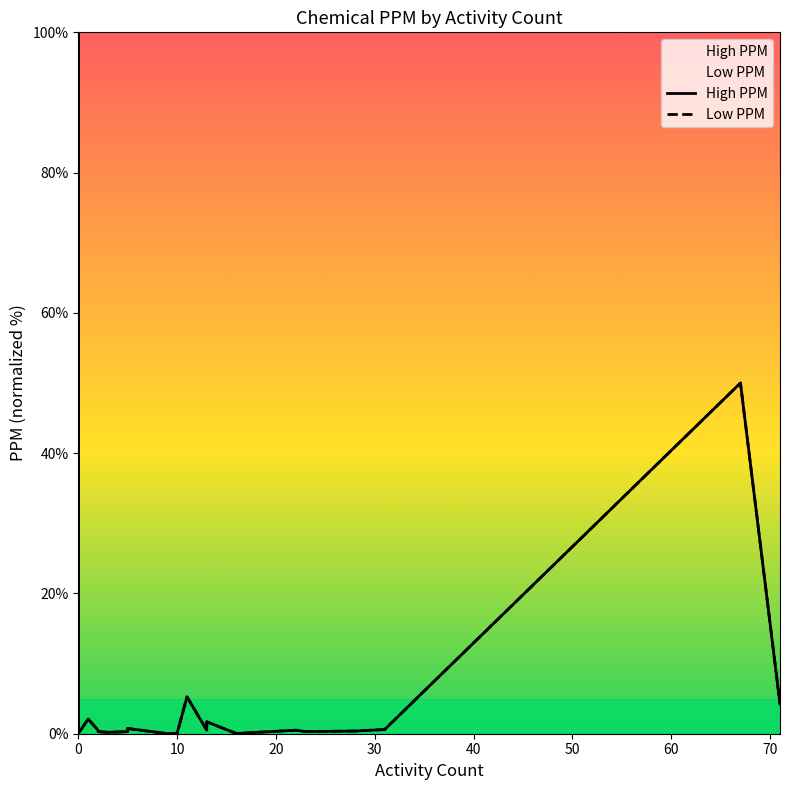

True or false: High PPM has a value of 51.9 at 0.

False